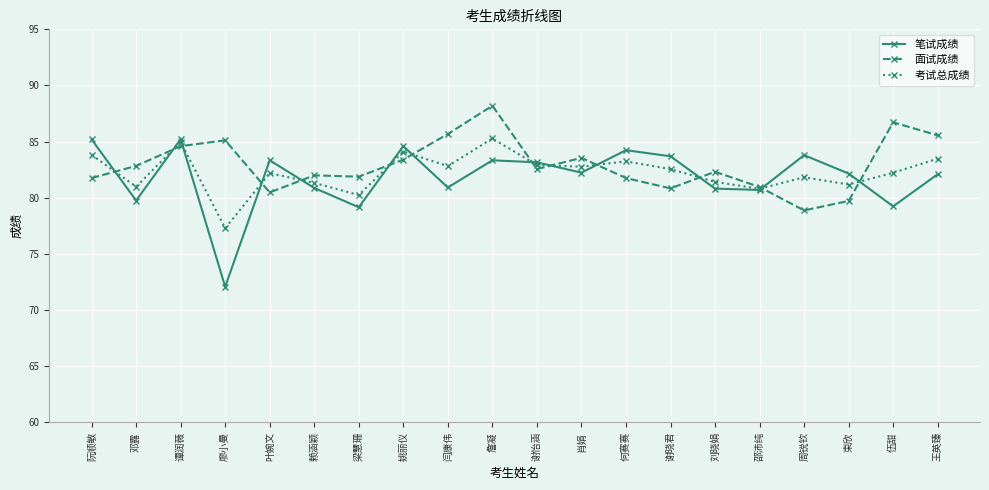

Rank the series by their average value, from highest to lowest.

面试成绩, 考试总成绩, 笔试成绩